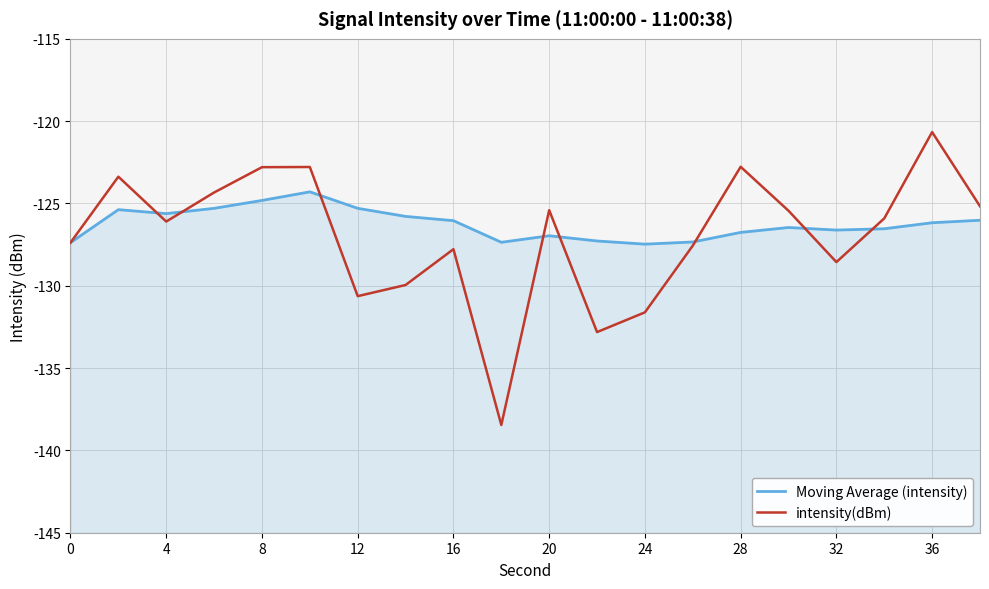

In intensity(dBm), how many points are higher than both neighbors (excluding endpoints)?

6